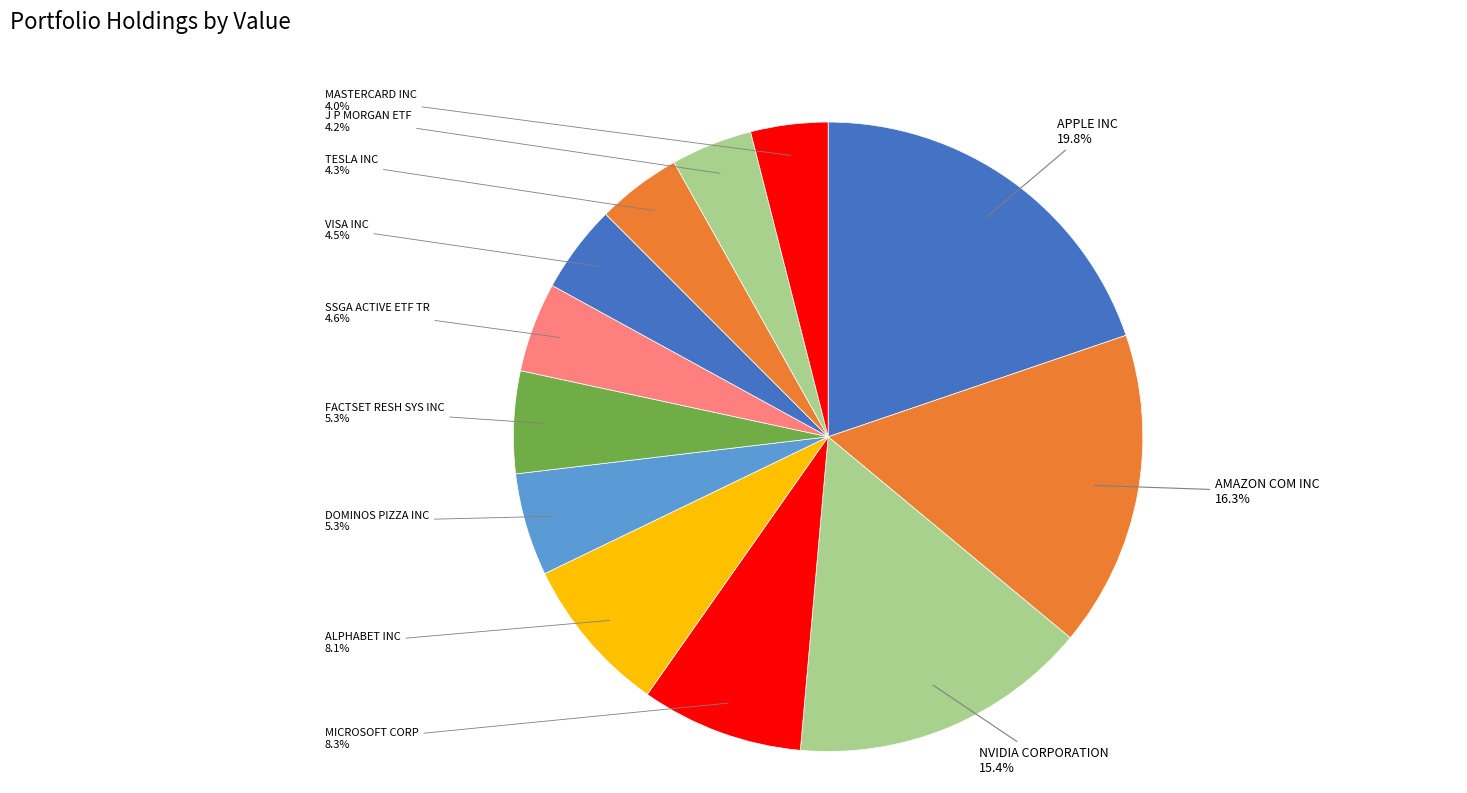

Count the number of slices in the pie.

12